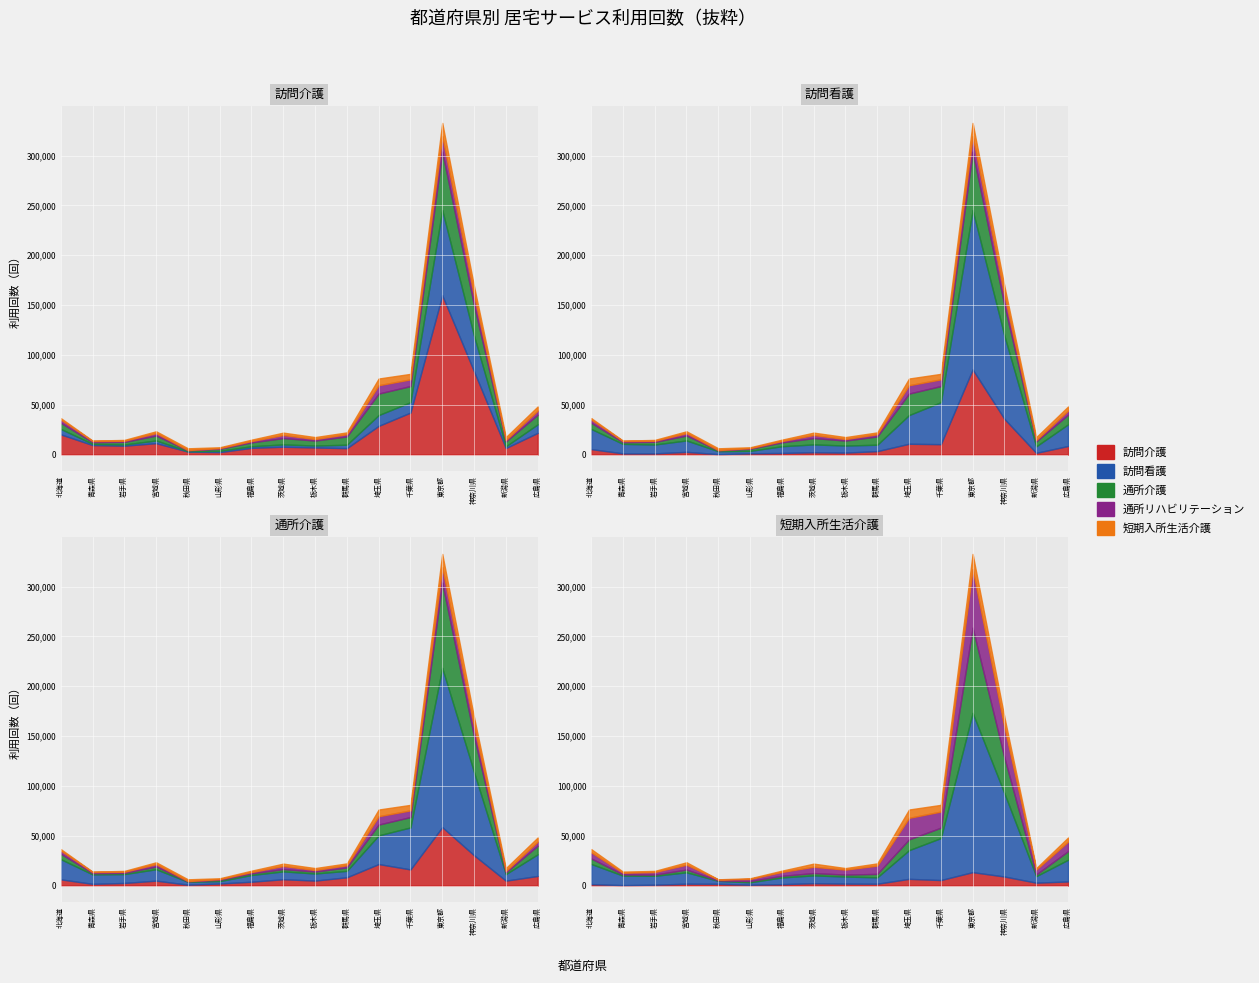

Which series has the largest total across all categories?

訪問介護